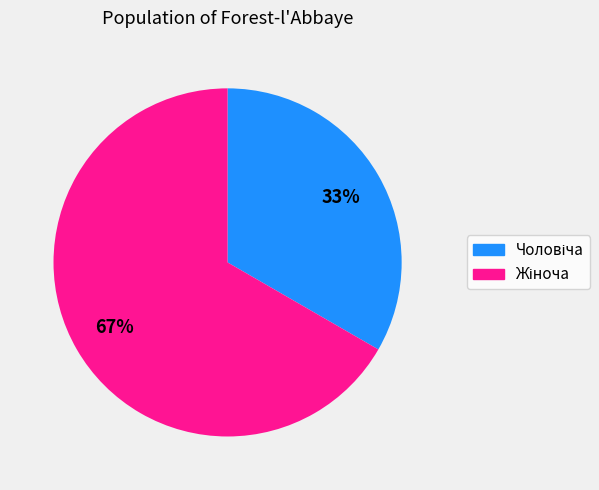

Does any single category account for the majority?

Yes